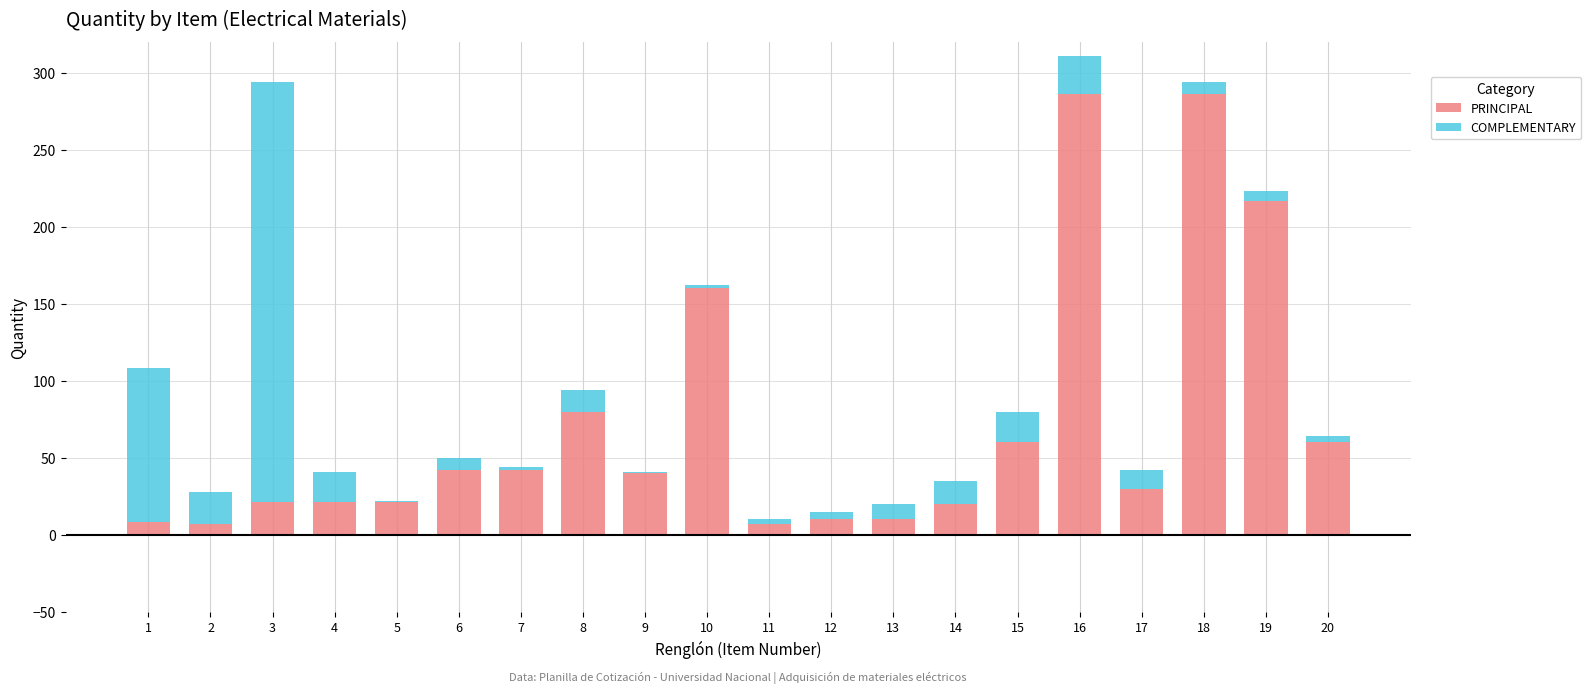

At which label is PRINCIPAL closest to 146?

10